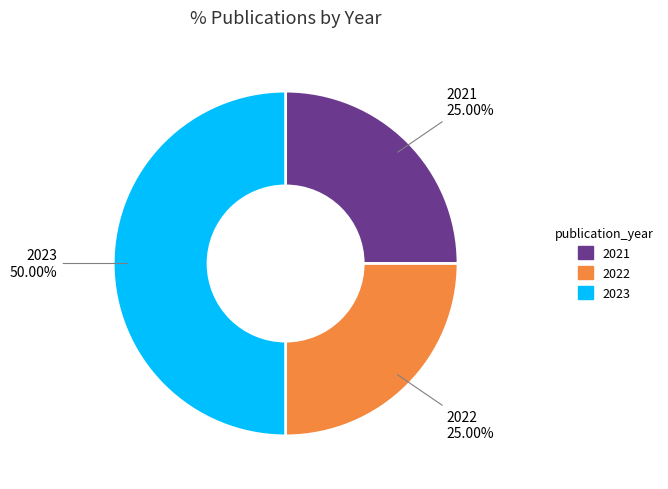

How many segments does this pie chart have?

3